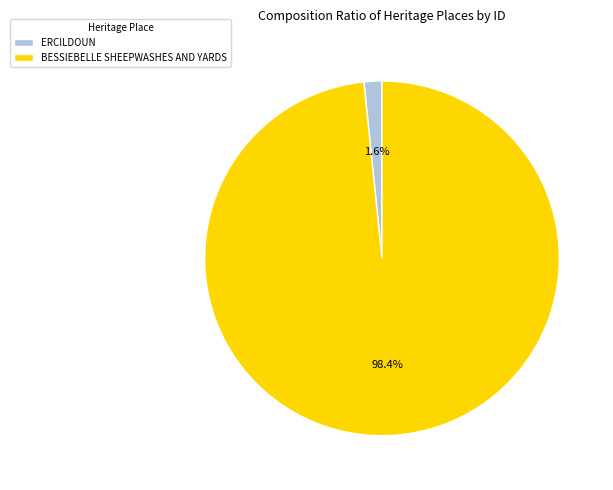

How many segments does this pie chart have?

2